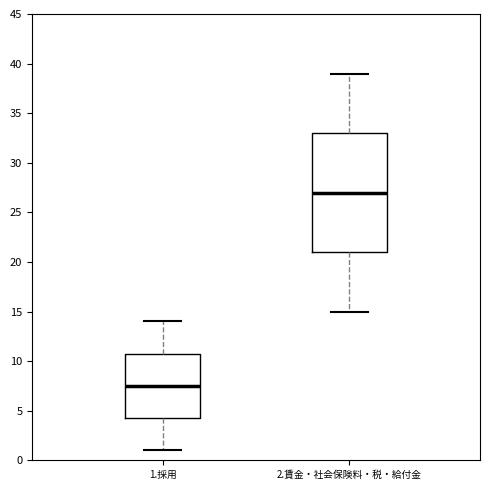

Reading left to right, read every box against the y-axis: the position of its median line, the range the box covers, and the ends of its whiskers. The values are not printed on the chart, so give them approximately, as read against the axis.

1.採用: median 7.5, box 4.5 to 11.0, whiskers 1.0 to 14.0
2.賃金・社会保険料・税・給付金: median 27.0, box 21.0 to 33.0, whiskers 15.0 to 39.0